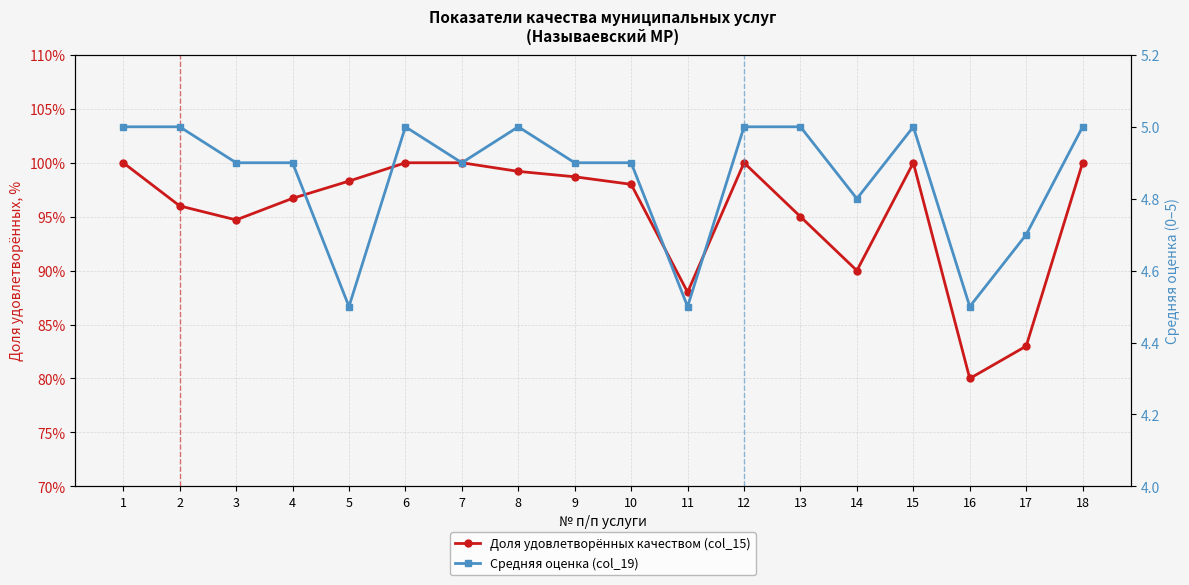

What is the difference between the highest and lowest values at 14?

85.2